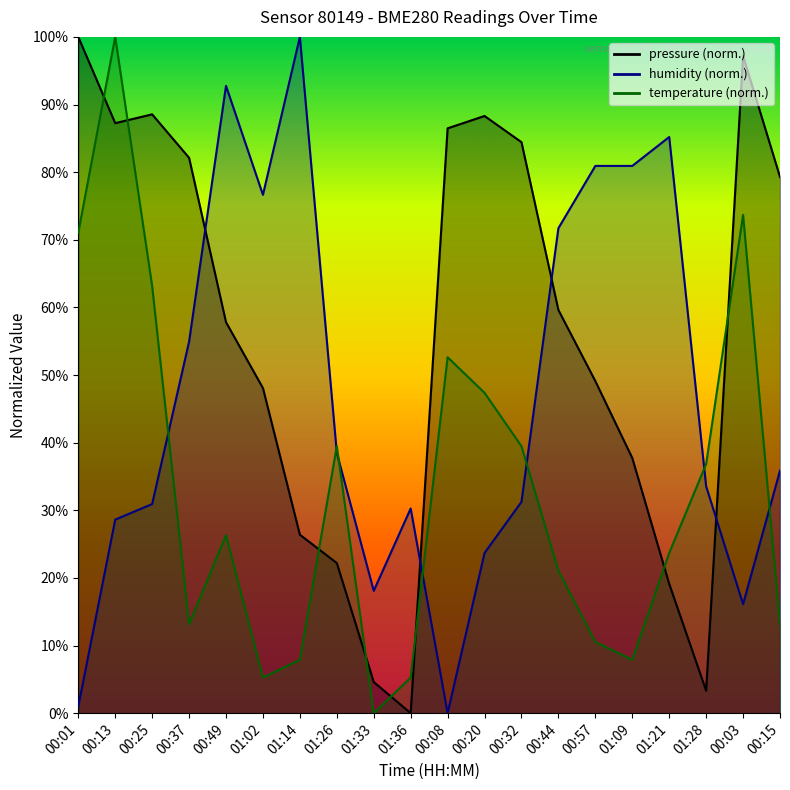

The pressure series shows 31.3 at 00:49. True or false?

False